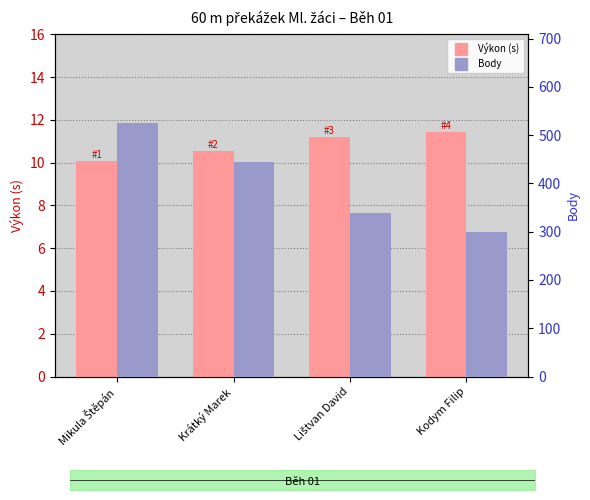

Does the chart contain any negative values?

No